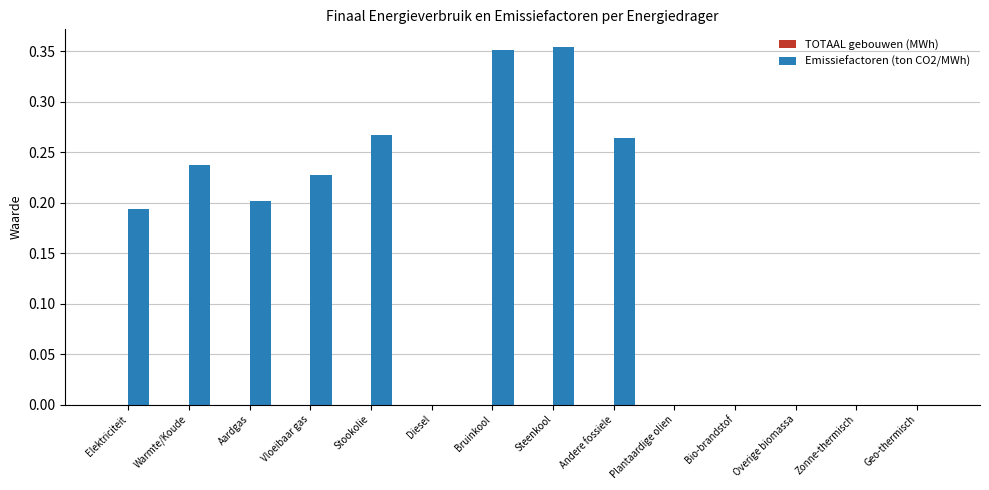

The chart shows a value of -0.1 at Plantaardige olien. True or false?

False